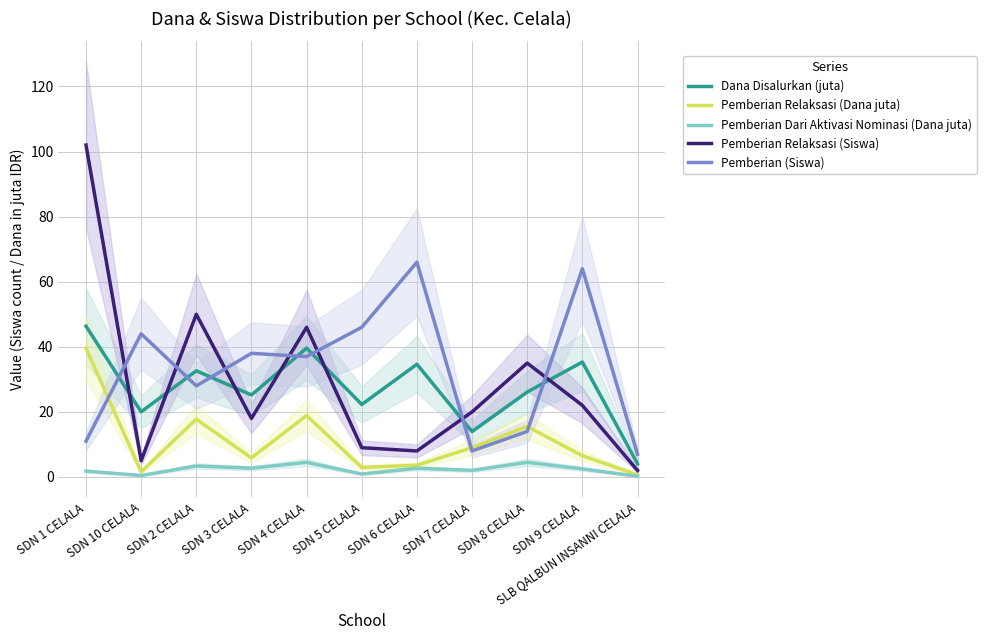

How many interior local valleys does the Pemberian Relaksasi (Dana juta) series have?

3